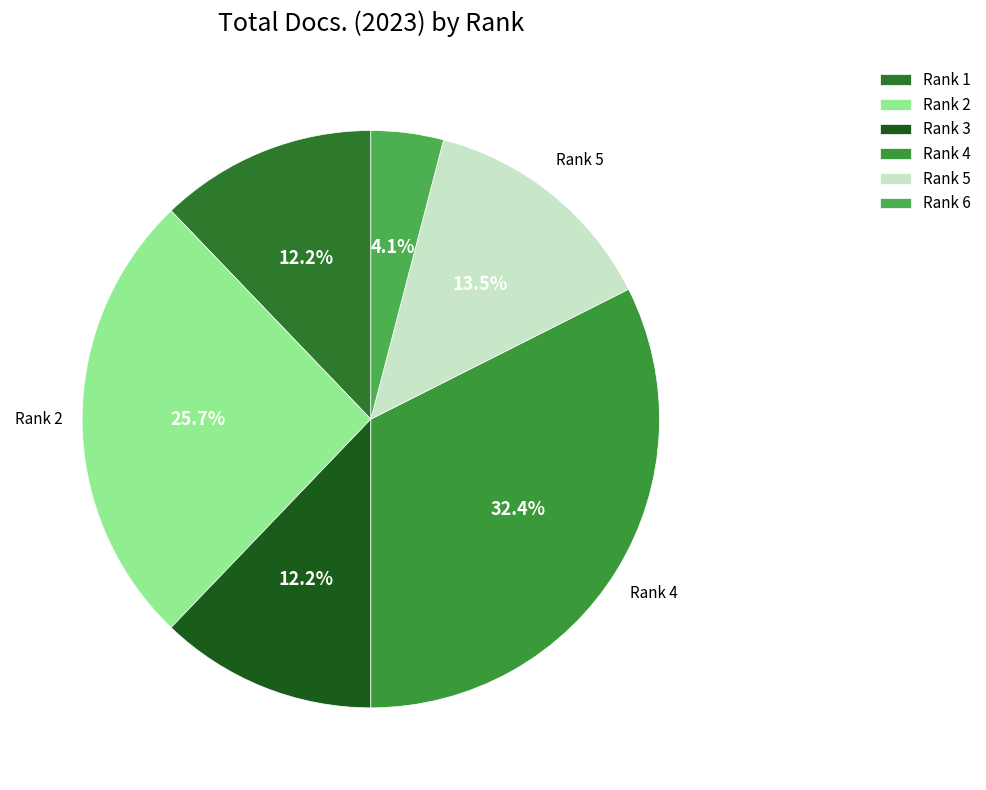

What is the largest slice in the pie chart?

Rank 4